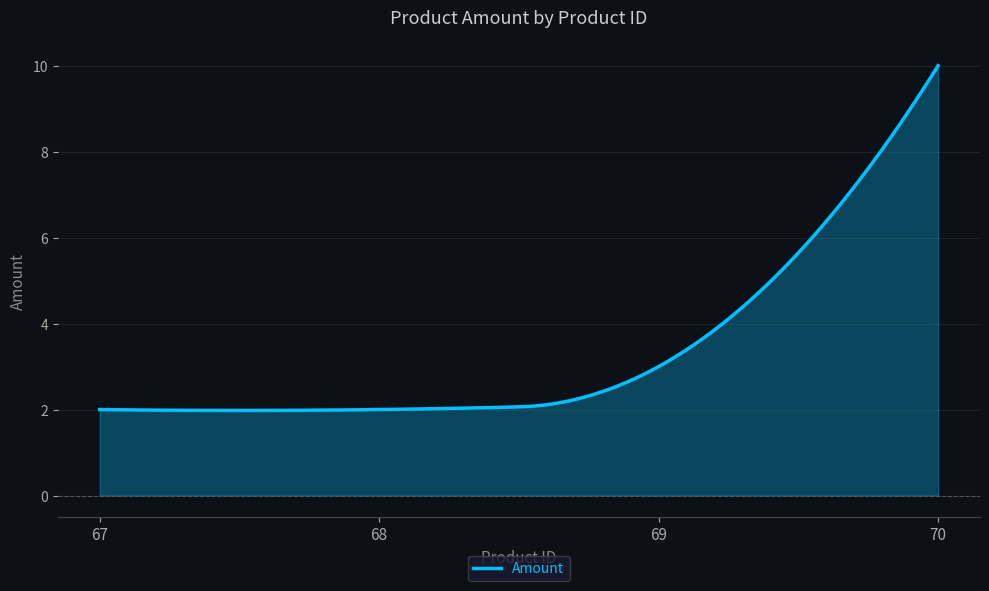

What is the maximum value shown in the chart?

10.0